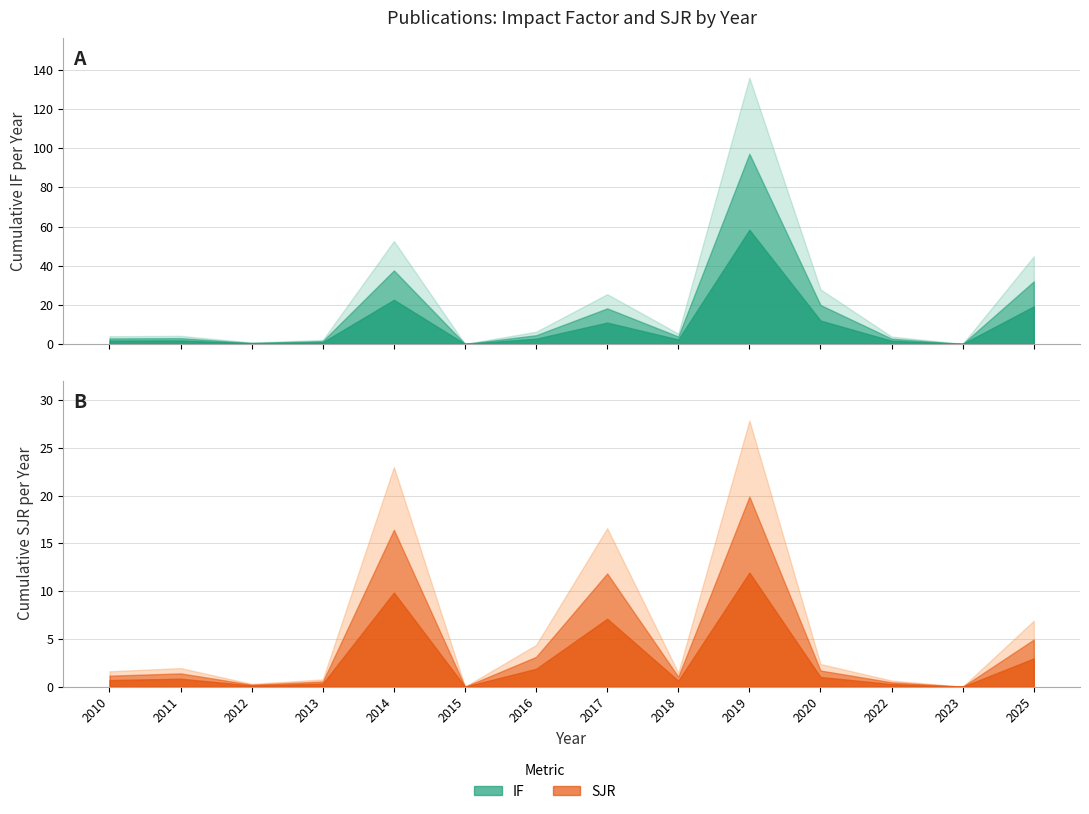

At which category does IF reach its first local valley?

2012